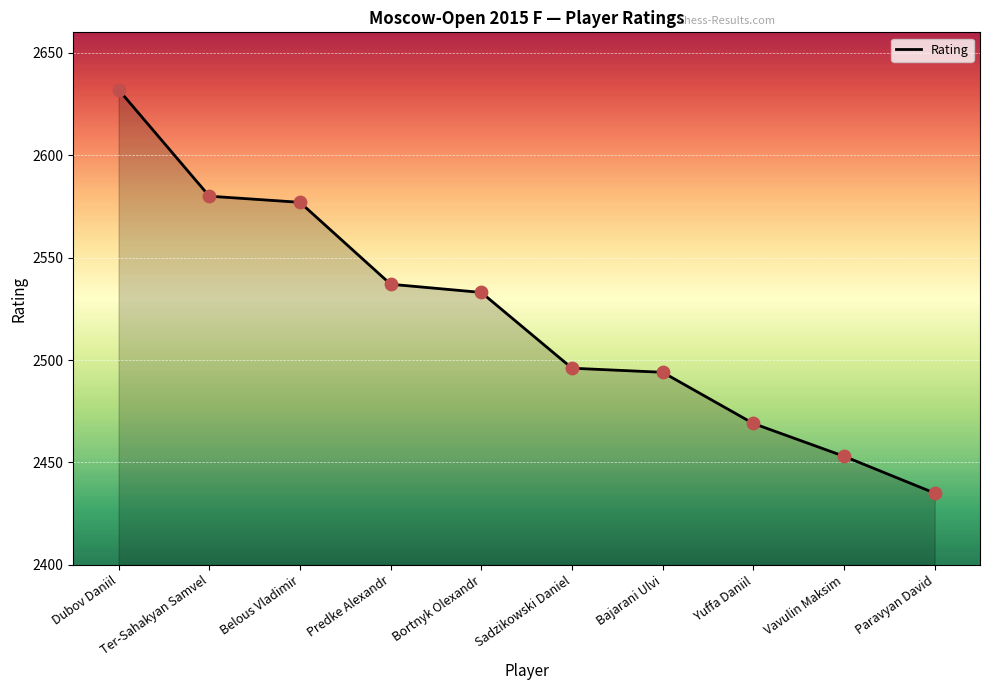

What is the ratio of the value at Yuffa Daniil to the value at Paravyan David?

1.0